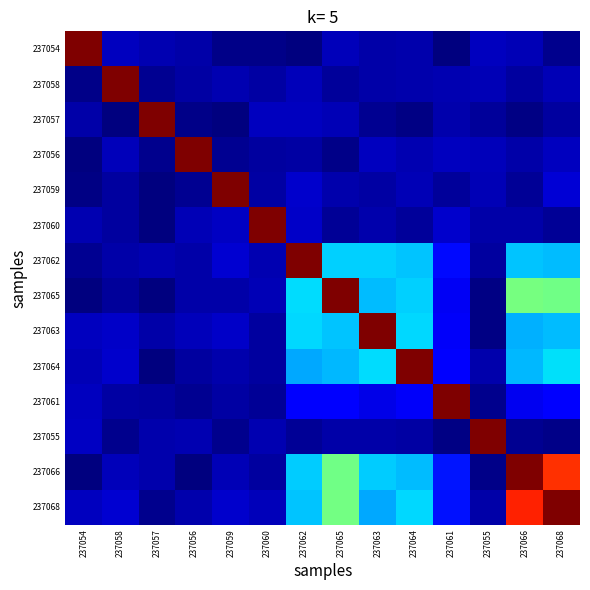

Reading left to right, list all the values displayed in this chart.

237054: 237054=1.0	237058=0.1	237057=0.0	237056=0.0	237059=0.0	237060=0.0	237062=0.0	237065=0.1	237063=0.0	237064=0.0	237061=0.0	237055=0.1	237066=0.0	237068=0.0
237058: 237054=0.0	237058=1.0	237057=0.0	237056=0.0	237059=0.0	237060=0.0	237062=0.1	237065=0.0	237063=0.0	237064=0.0	237061=0.0	237055=0.0	237066=0.0	237068=0.0
237057: 237054=0.0	237058=0.0	237057=1.0	237056=0.0	237059=0.0	237060=0.1	237062=0.1	237065=0.0	237063=0.0	237064=0.0	237061=0.0	237055=0.0	237066=0.0	237068=0.0
237056: 237054=0.0	237058=0.1	237057=0.0	237056=1.0	237059=0.0	237060=0.0	237062=0.0	237065=0.0	237063=0.1	237064=0.0	237061=0.1	237055=0.1	237066=0.0	237068=0.1
237059: 237054=0.0	237058=0.0	237057=0.0	237056=0.0	237059=1.0	237060=0.0	237062=0.1	237065=0.0	237063=0.0	237064=0.1	237061=0.0	237055=0.0	237066=0.0	237068=0.1
237060: 237054=0.0	237058=0.0	237057=0.0	237056=0.0	237059=0.1	237060=1.0	237062=0.1	237065=0.0	237063=0.0	237064=0.0	237061=0.1	237055=0.0	237066=0.0	237068=0.0
237062: 237054=0.0	237058=0.0	237057=0.0	237056=0.0	237059=0.1	237060=0.0	237062=1.0	237065=0.3	237063=0.3	237064=0.3	237061=0.1	237055=0.0	237066=0.3	237068=0.3
237065: 237054=0.0	237058=0.0	237057=0.0	237056=0.0	237059=0.0	237060=0.0	237062=0.3	237065=1.0	237063=0.3	237064=0.3	237061=0.1	237055=0.0	237066=0.5	237068=0.5
237063: 237054=0.1	237058=0.1	237057=0.0	237056=0.1	237059=0.1	237060=0.0	237062=0.3	237065=0.3	237063=1.0	237064=0.3	237061=0.1	237055=0.0	237066=0.3	237068=0.3
237064: 237054=0.0	237058=0.1	237057=0.0	237056=0.0	237059=0.0	237060=0.0	237062=0.3	237065=0.3	237063=0.3	237064=1.0	237061=0.1	237055=0.0	237066=0.3	237068=0.3
237061: 237054=0.1	237058=0.0	237057=0.0	237056=0.0	237059=0.0	237060=0.0	237062=0.1	237065=0.1	237063=0.1	237064=0.1	237061=1.0	237055=0.0	237066=0.1	237068=0.1
237055: 237054=0.1	237058=0.0	237057=0.0	237056=0.0	237059=0.0	237060=0.0	237062=0.0	237065=0.0	237063=0.0	237064=0.0	237061=0.0	237055=1.0	237066=0.0	237068=0.0
237066: 237054=0.0	237058=0.1	237057=0.0	237056=0.0	237059=0.0	237060=0.0	237062=0.3	237065=0.5	237063=0.3	237064=0.3	237061=0.1	237055=0.0	237066=1.0	237068=0.9
237068: 237054=0.1	237058=0.1	237057=0.0	237056=0.0	237059=0.1	237060=0.1	237062=0.3	237065=0.5	237063=0.3	237064=0.3	237061=0.1	237055=0.0	237066=0.9	237068=1.0